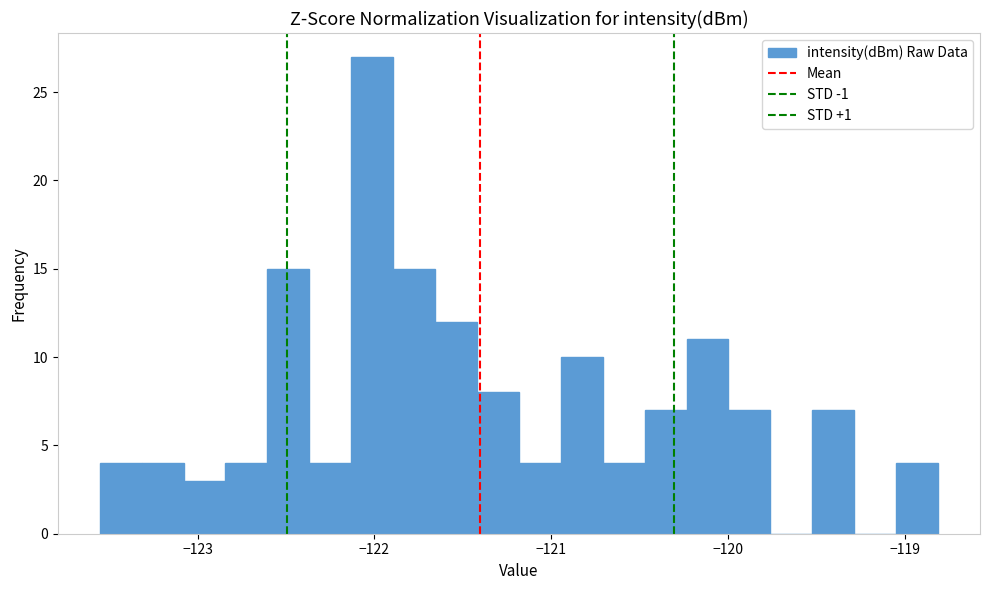

Read against the x-axis, roughly where is the centre of the tallest bar?

-122.0